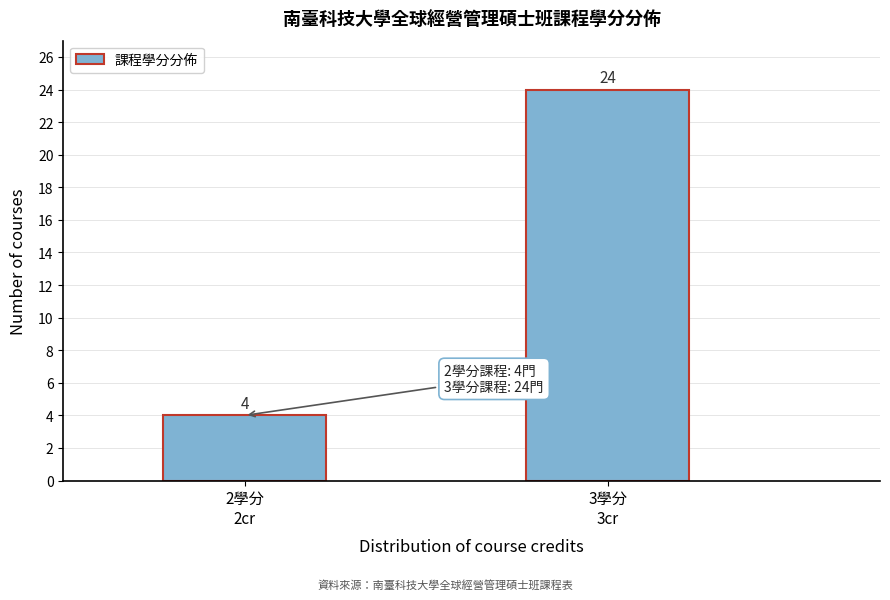

Reading left to right, transcribe all the data shown in this chart.

4	24